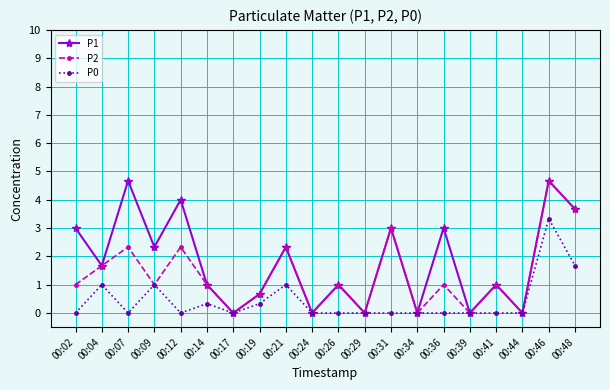

What is the difference between the maximum and minimum values in the P0 series?

3.3